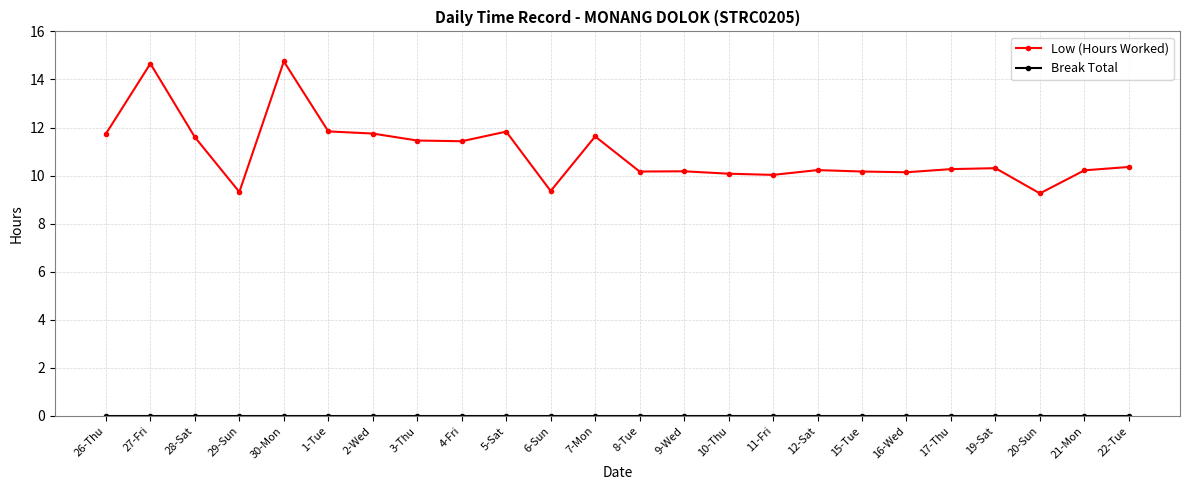

Where is the first local maximum for Low (Hours Worked)?

27-Fri